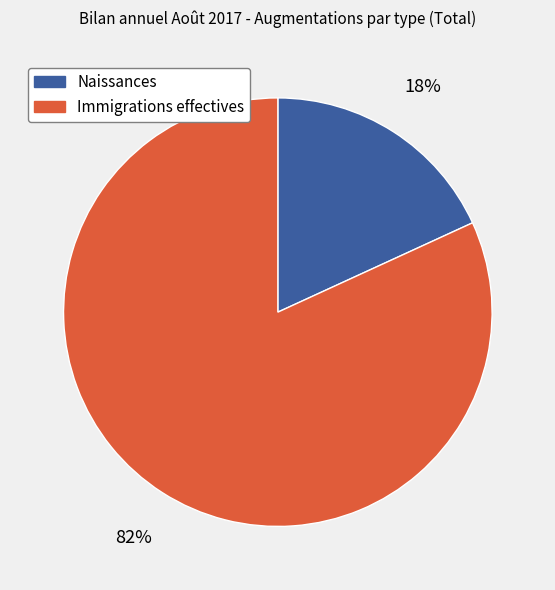

Is it true that Immigrations effectives is 82% of the pie?

True